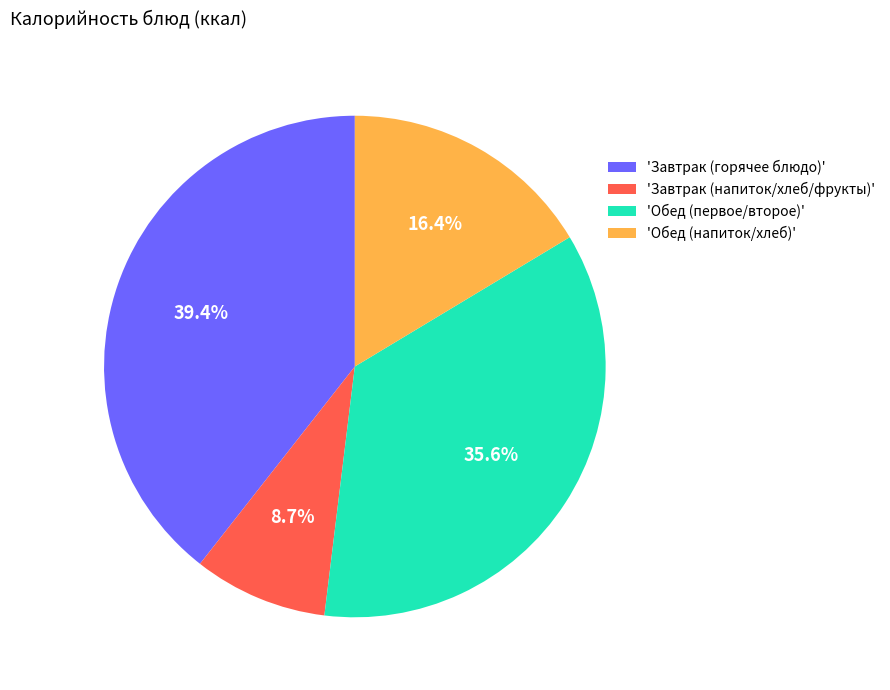

Which slice is the smallest?

'Завтрак (напиток/хлеб/фрукты)'